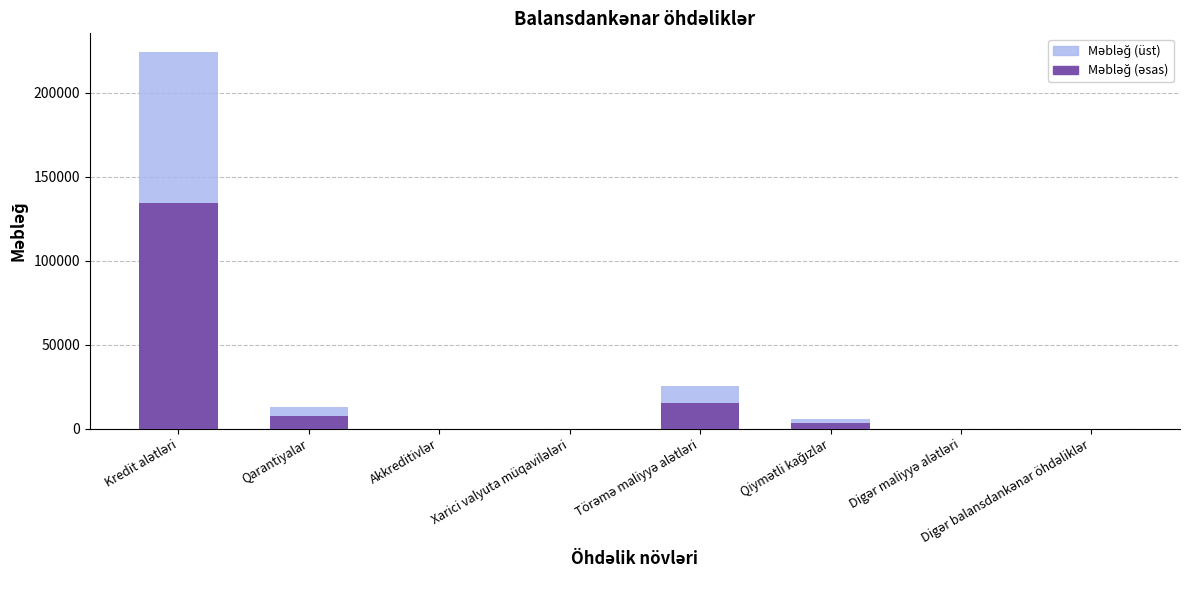

How many categories are shown in the chart?

8